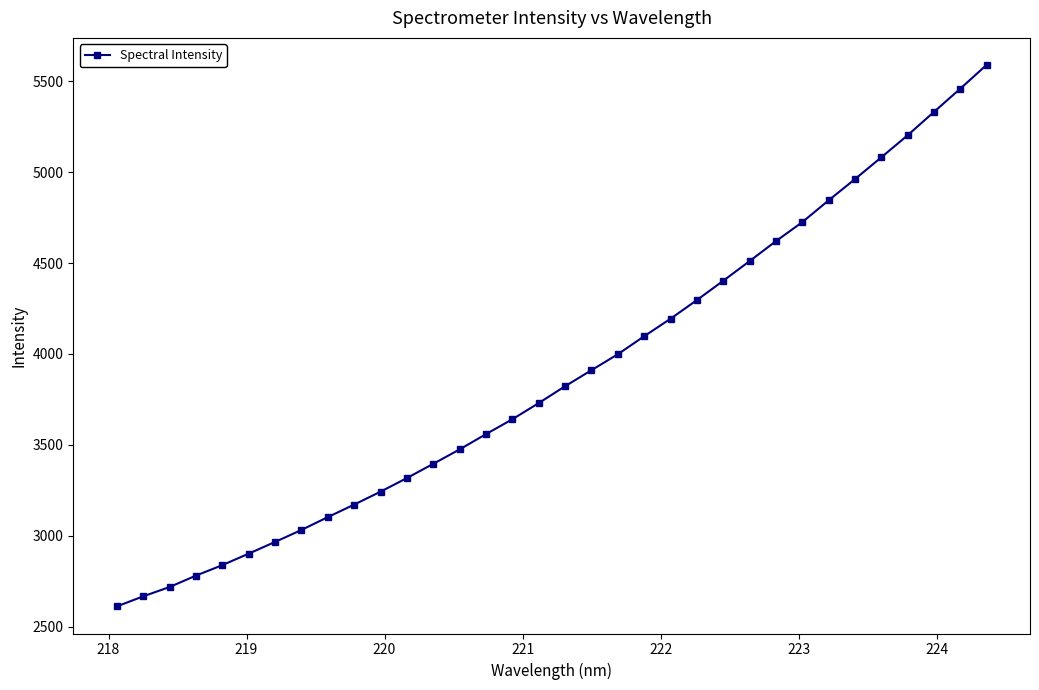

What is the maximum value shown in the chart?

5590.4